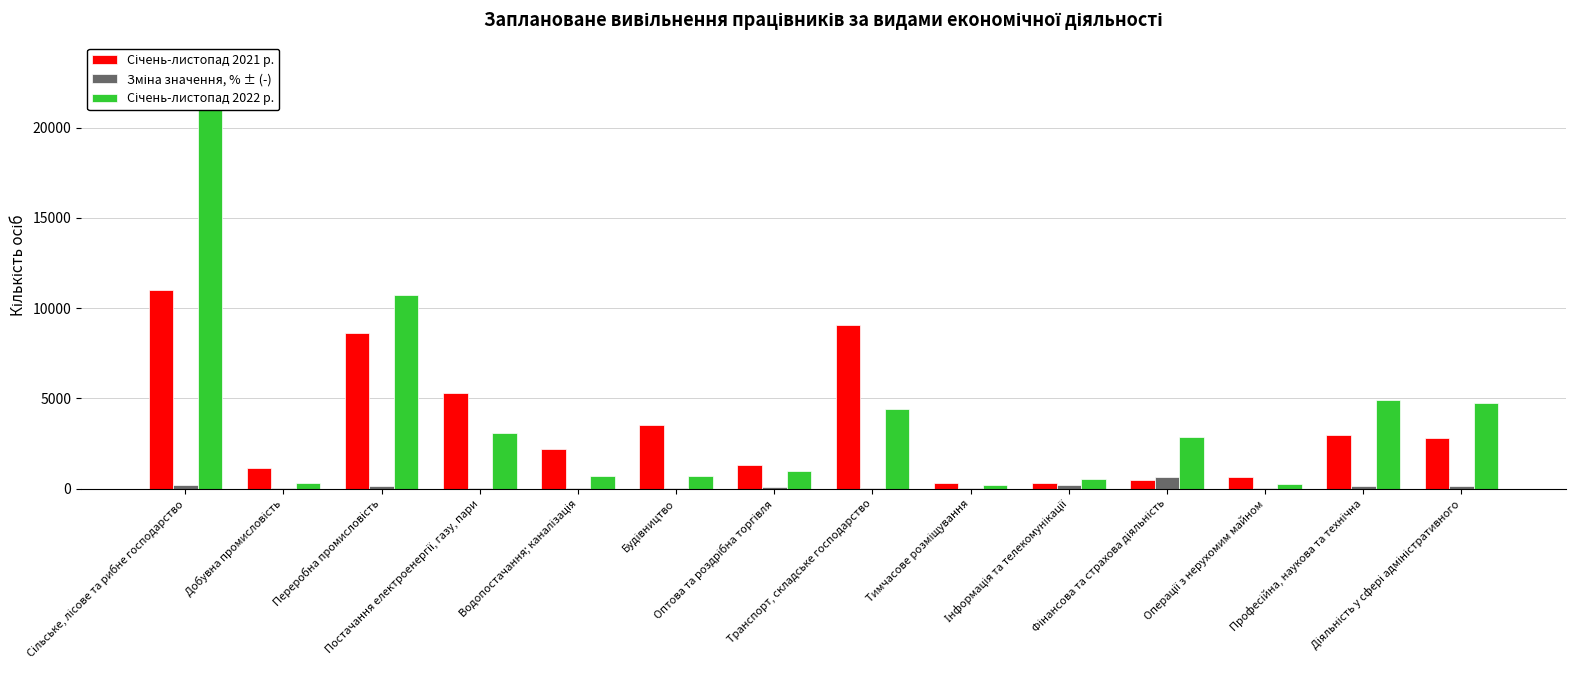

Is the value of Зміна значення, % ± (-) at Фінансова та страхова діяльність greater than the value of Січень-листопад 2021 р. at Водопостачання; каналізація?

No